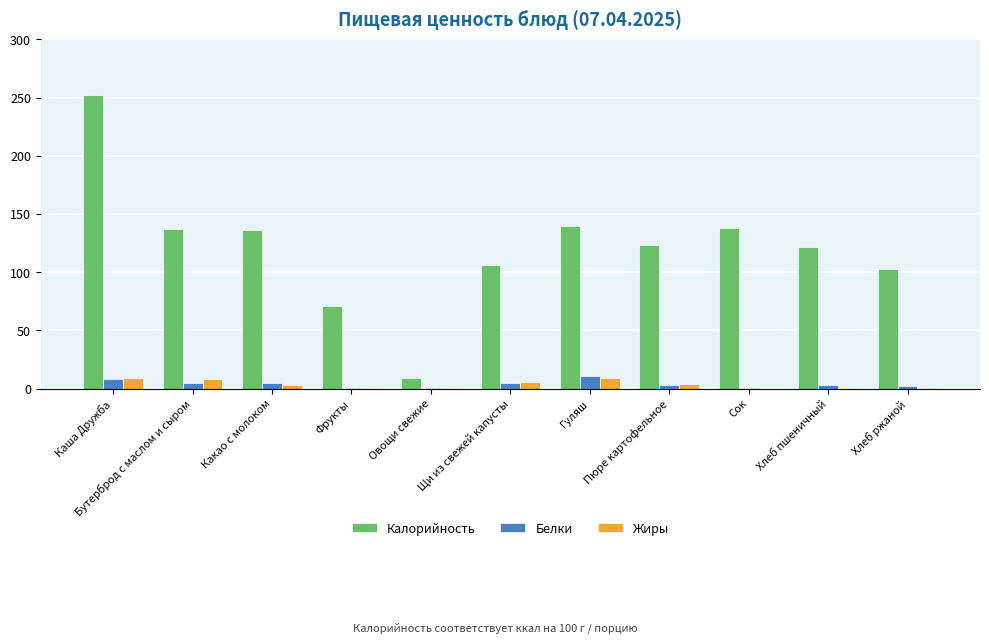

How many groups of bars are there?

11